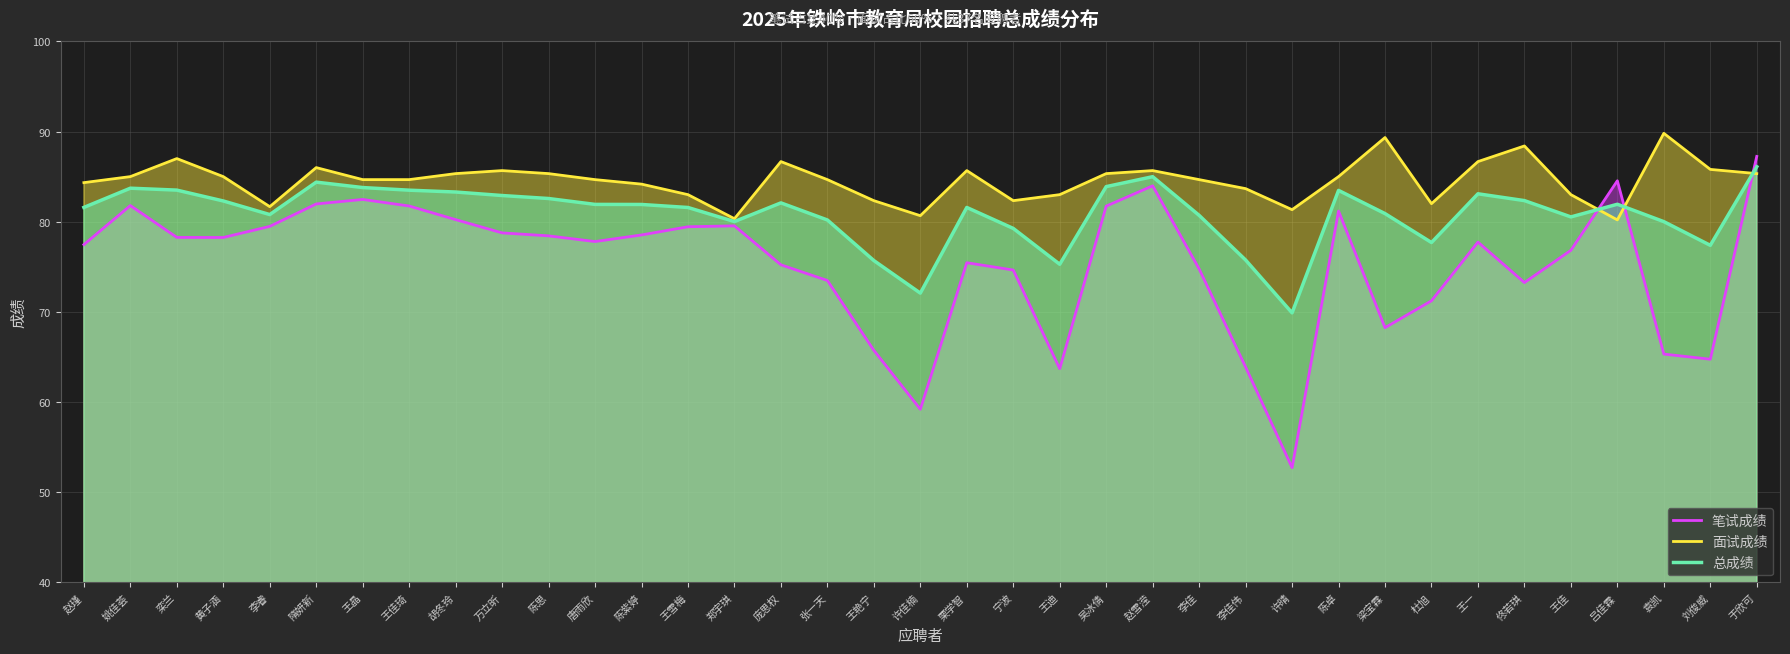

Between 许晴 and 姚佳荟, which is larger?

姚佳荟